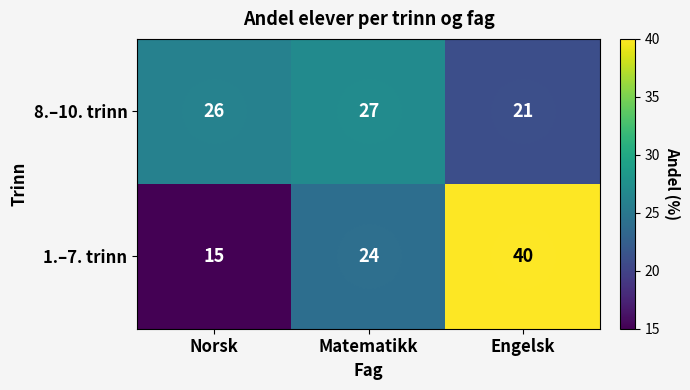

Count the 1.–7. trinn values in the range 15 to 40.

3